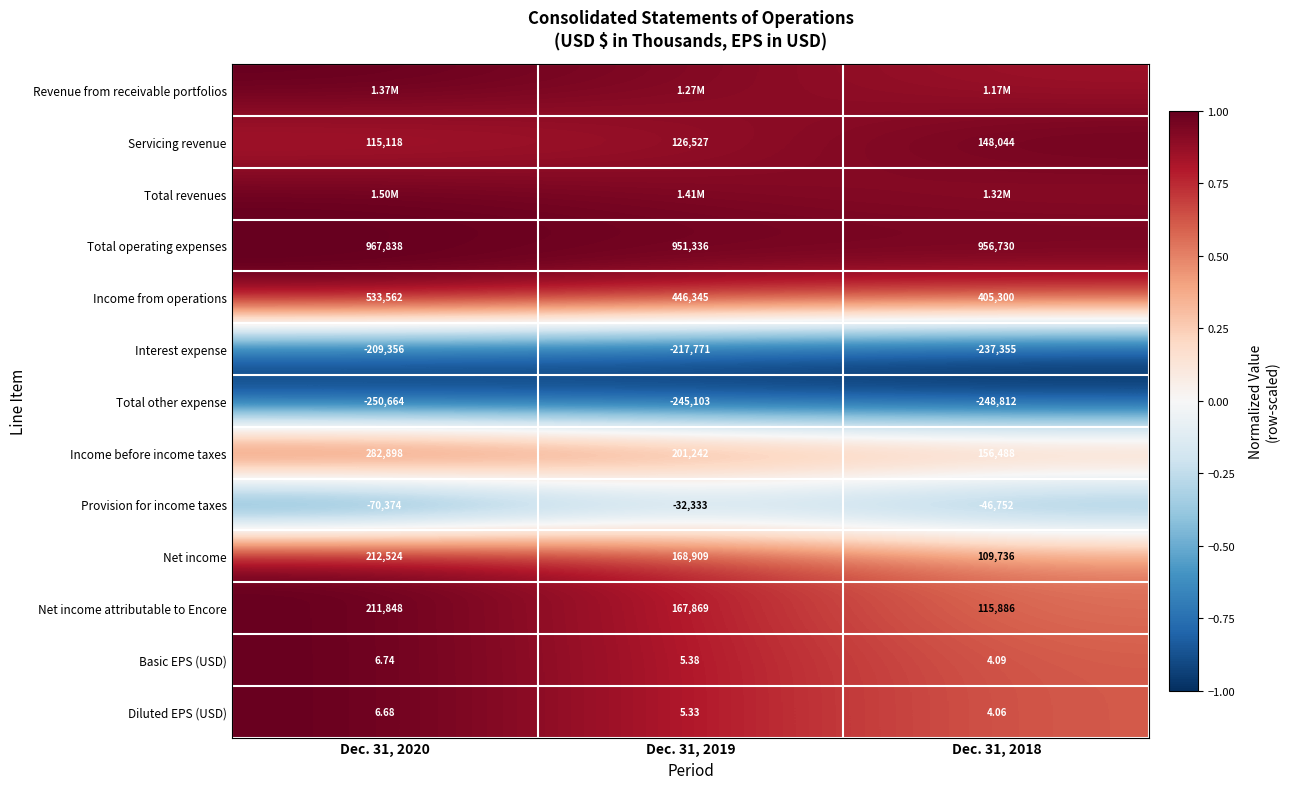

Is the value of Basic EPS (USD) at Dec. 31, 2019 greater than the value of Net income at Dec. 31, 2019?

No